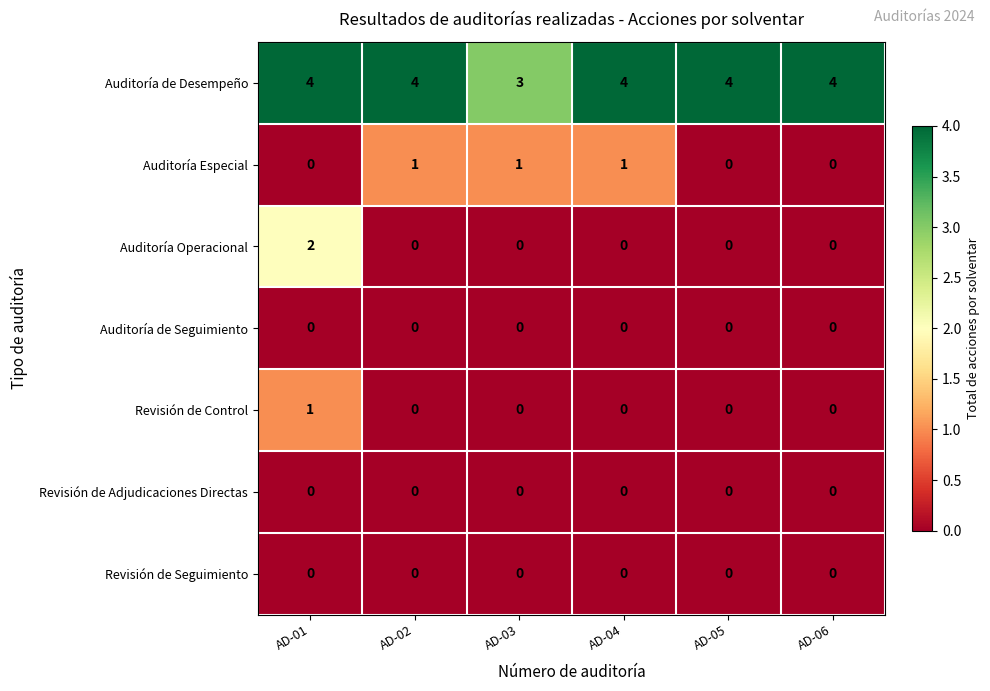

Between AD-04 and AD-06, which series saw the biggest shift?

Auditoría Especial